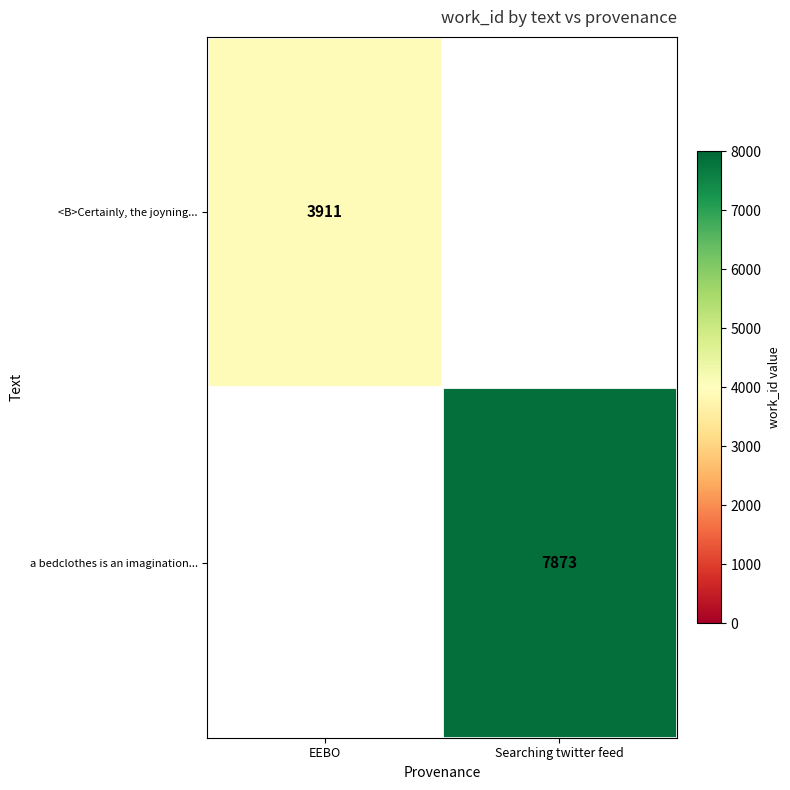

The value of <B>Certainly, the joyning... at EEBO is 3911. True or false?

True